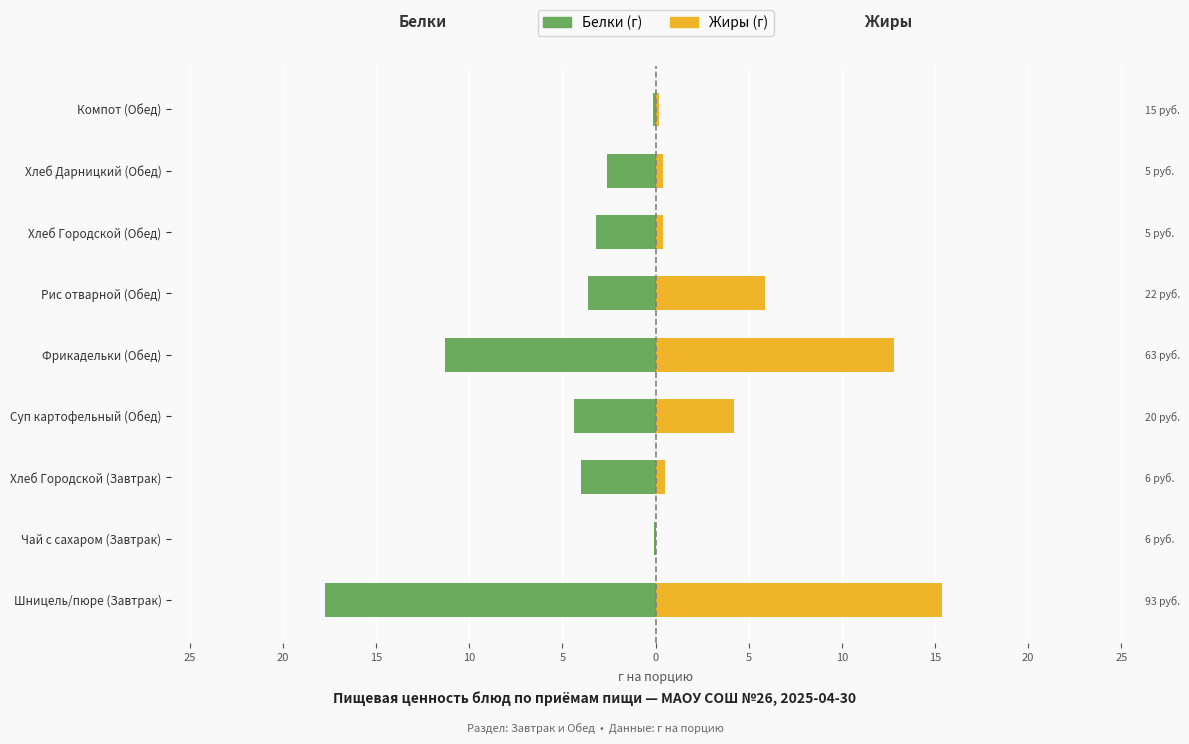

What is the label of the 5th bar from the right?

Фрикадельки (Обед)